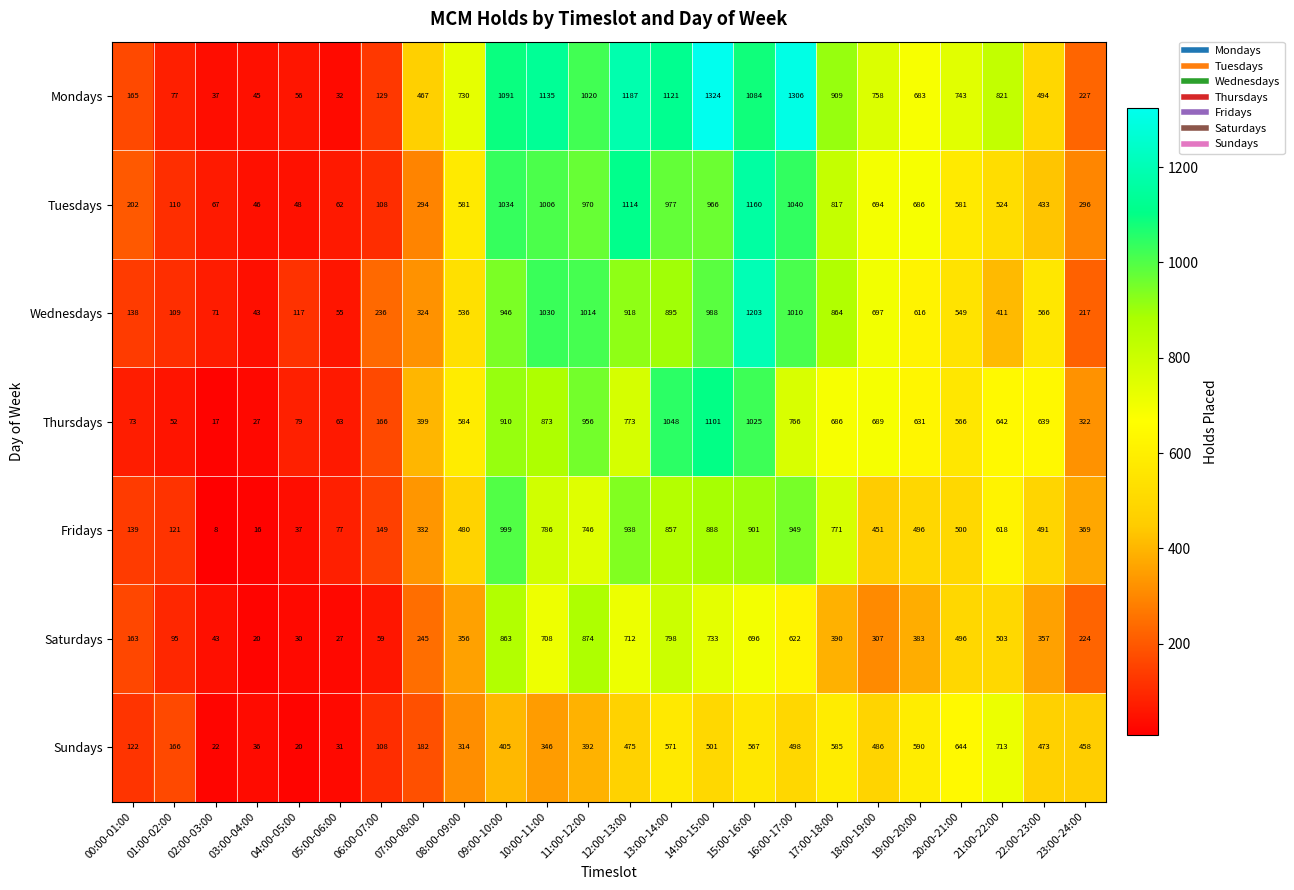

Between 08:00-09:00 and 21:00-22:00, which series saw the biggest shift?

Sundays